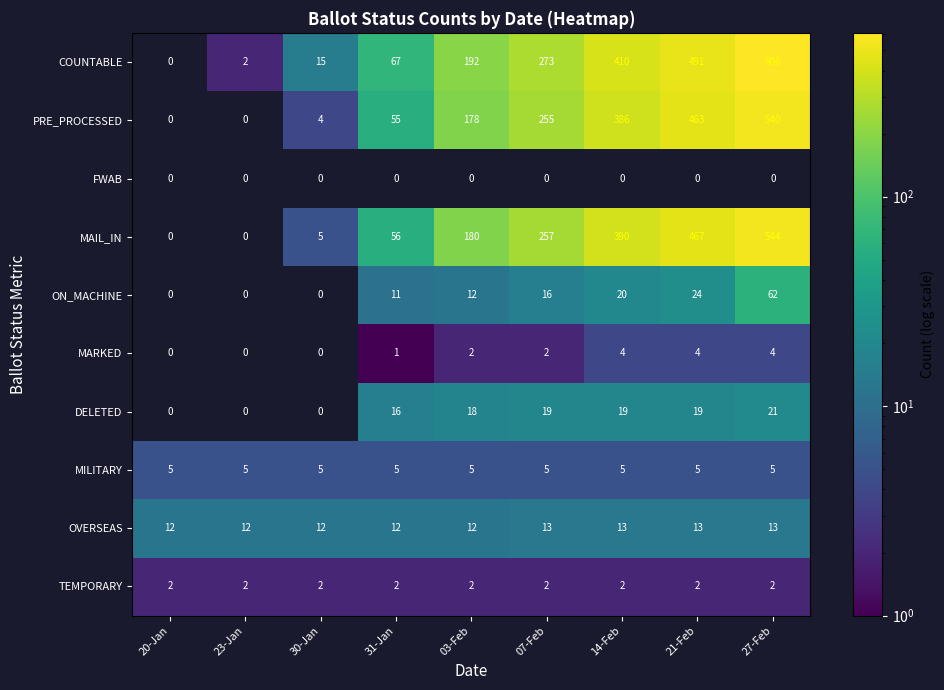

True or false: OVERSEAS has a value of 12 at 30-Jan.

True